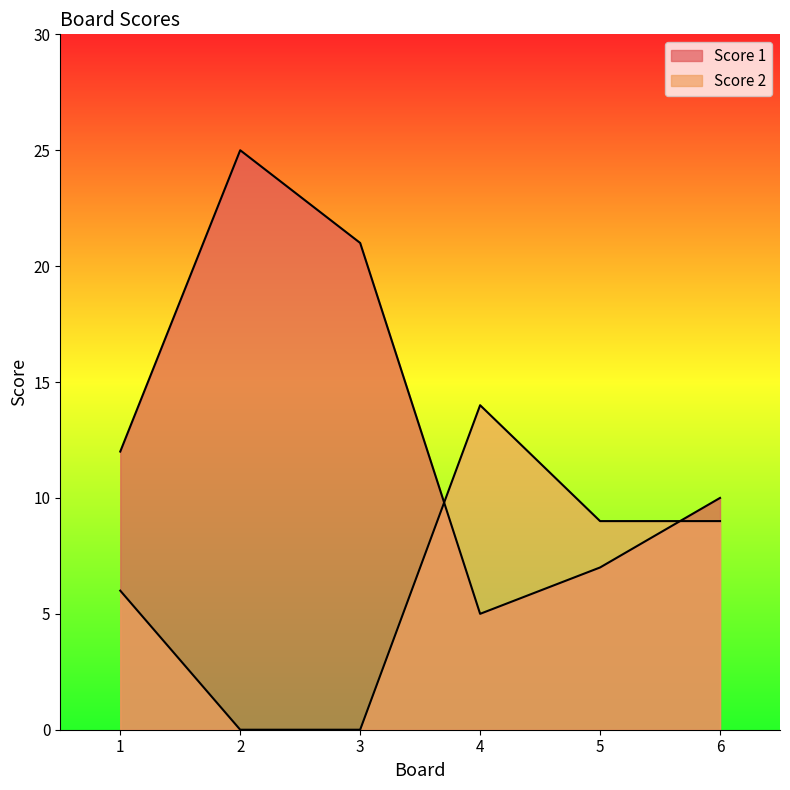

What is the difference between the maximum and minimum values in the Score 1 series?

20